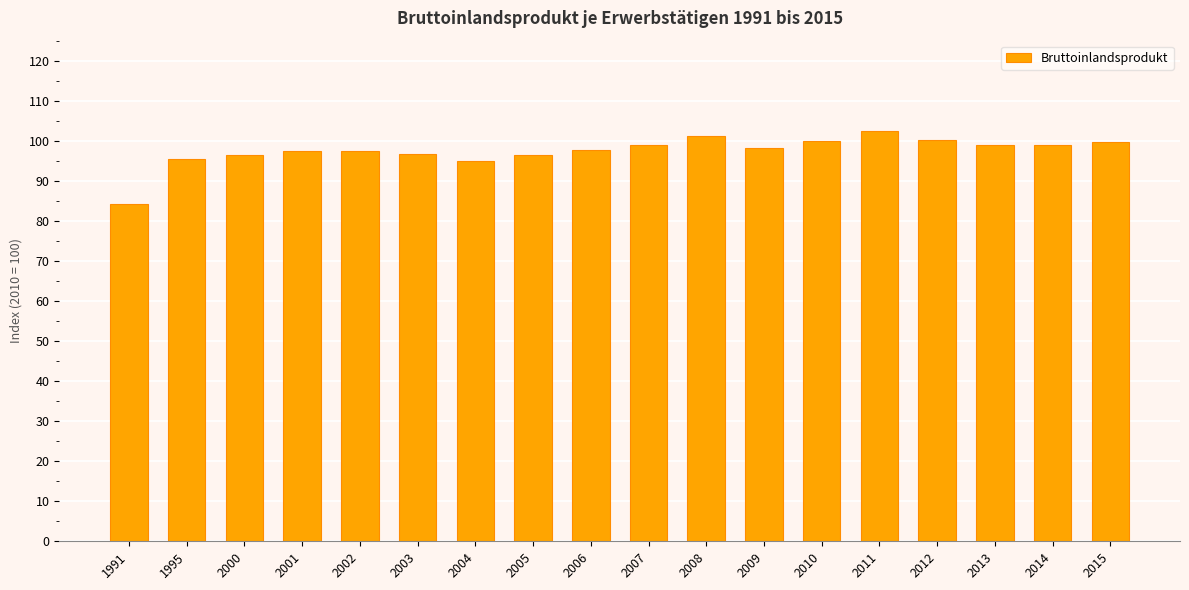

What is the sum of all values?

1755.1